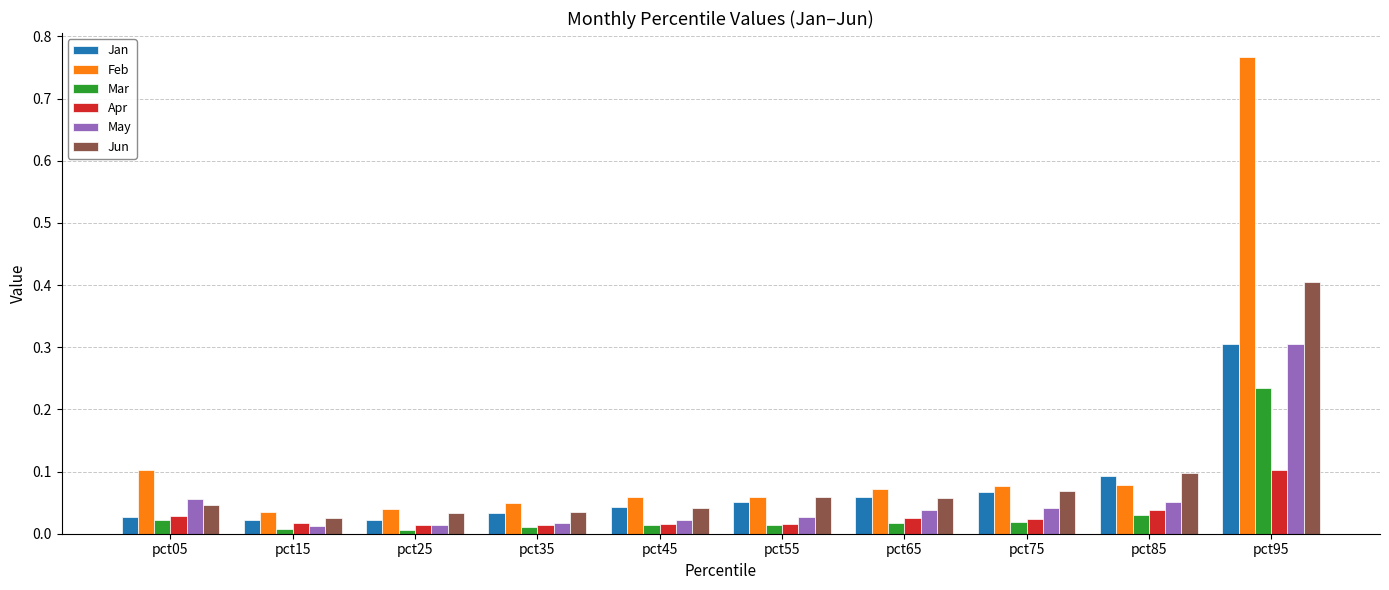

What are all the series names shown in the legend?

Jan, Feb, Mar, Apr, May, Jun